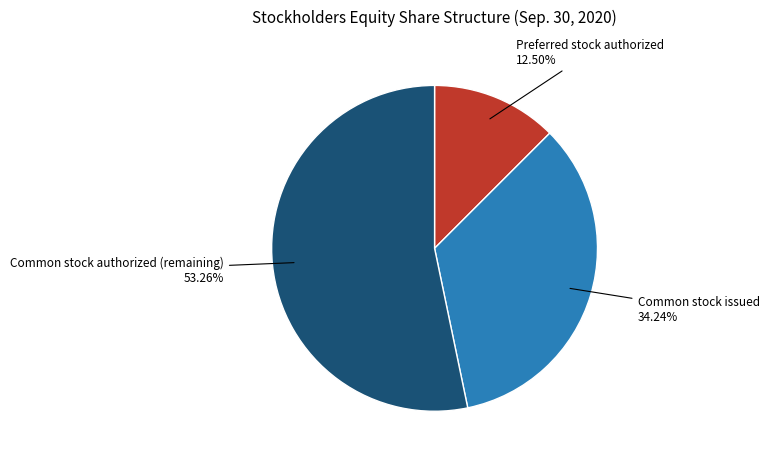

Count the number of slices in the pie.

3